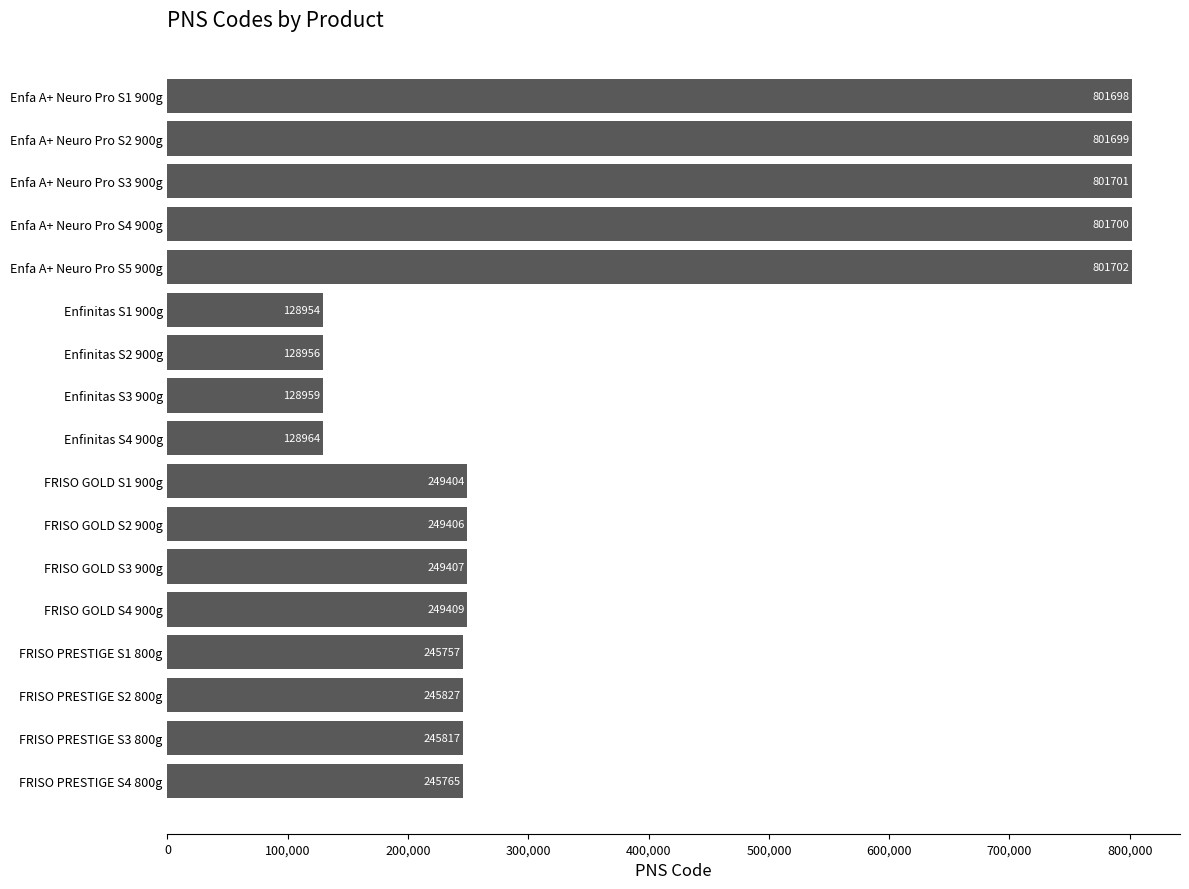

What is the label of the 5th bar from the bottom?

FRISO GOLD S4 900g